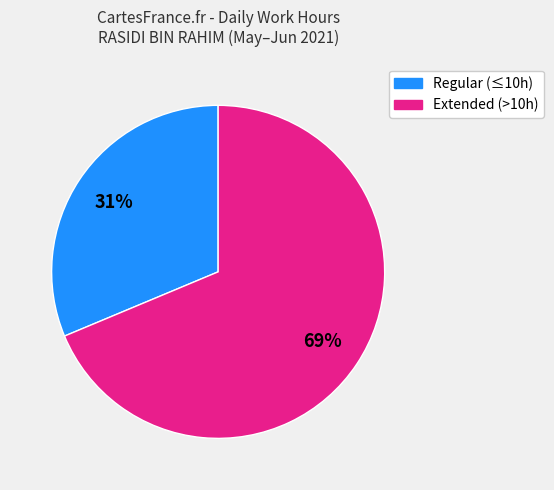

Does any single category account for the majority?

Yes